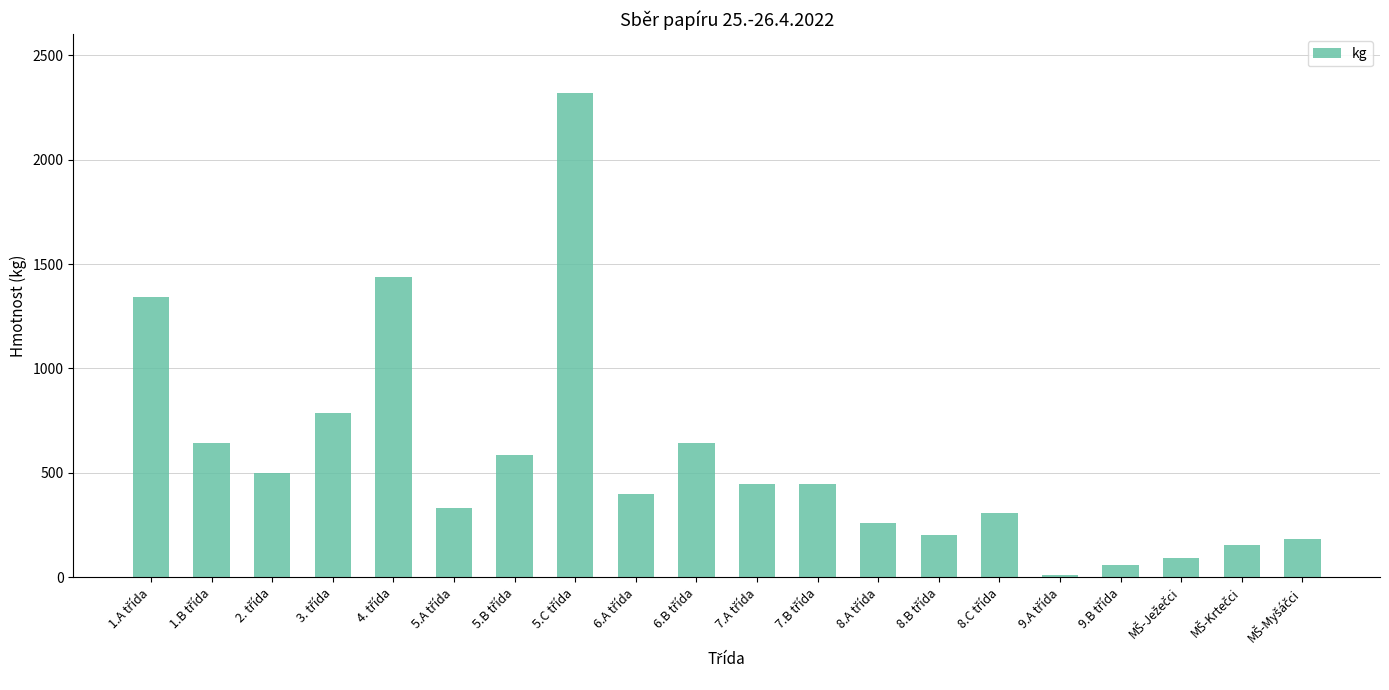

What is the greatest value displayed?

2321